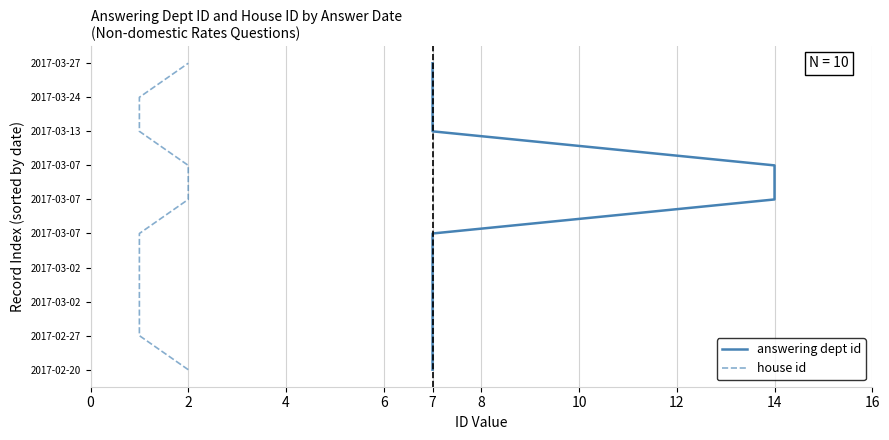

True or false: answering dept id has more than 1 points higher than both neighbors.

False